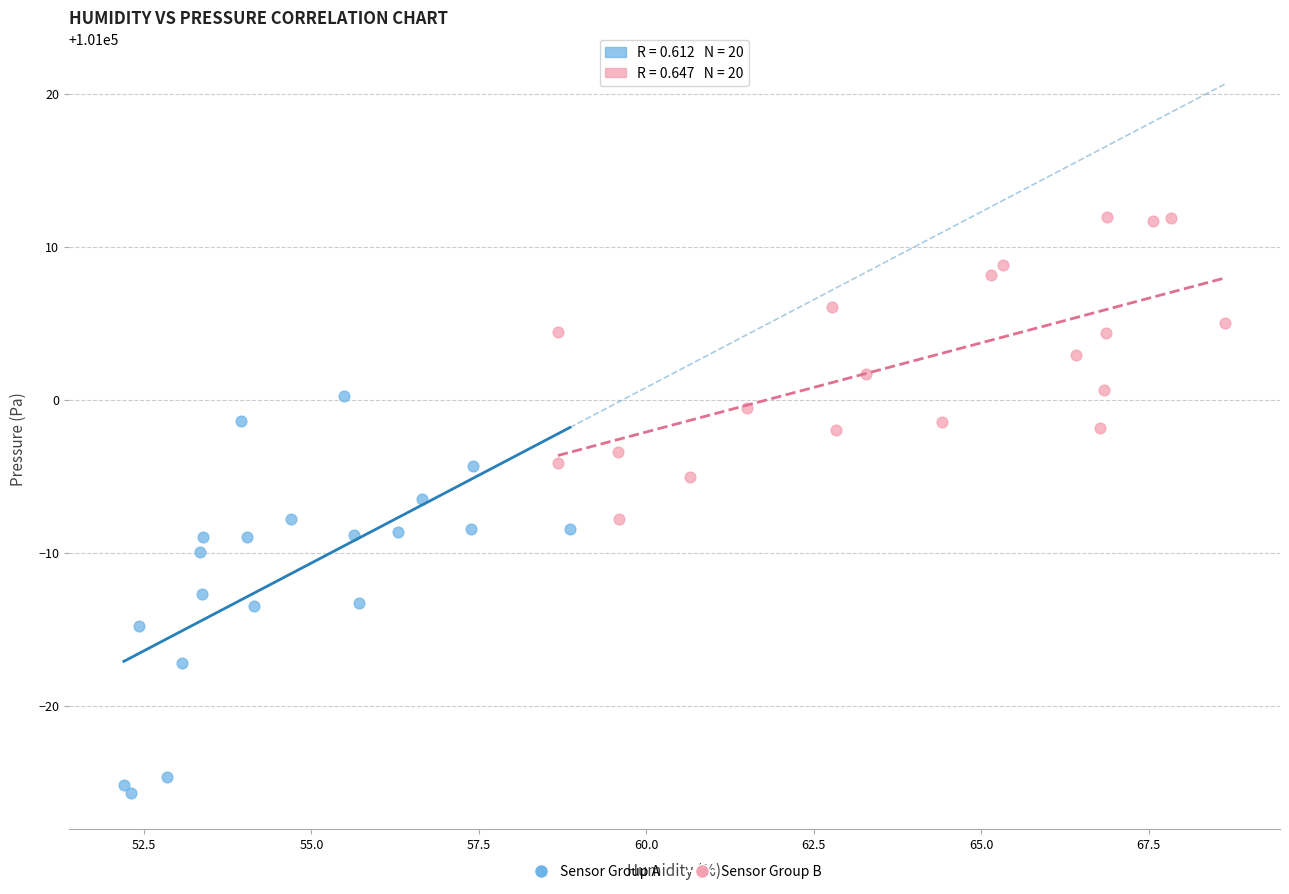

Which series contains the lowest Y value?

Sensor Group A